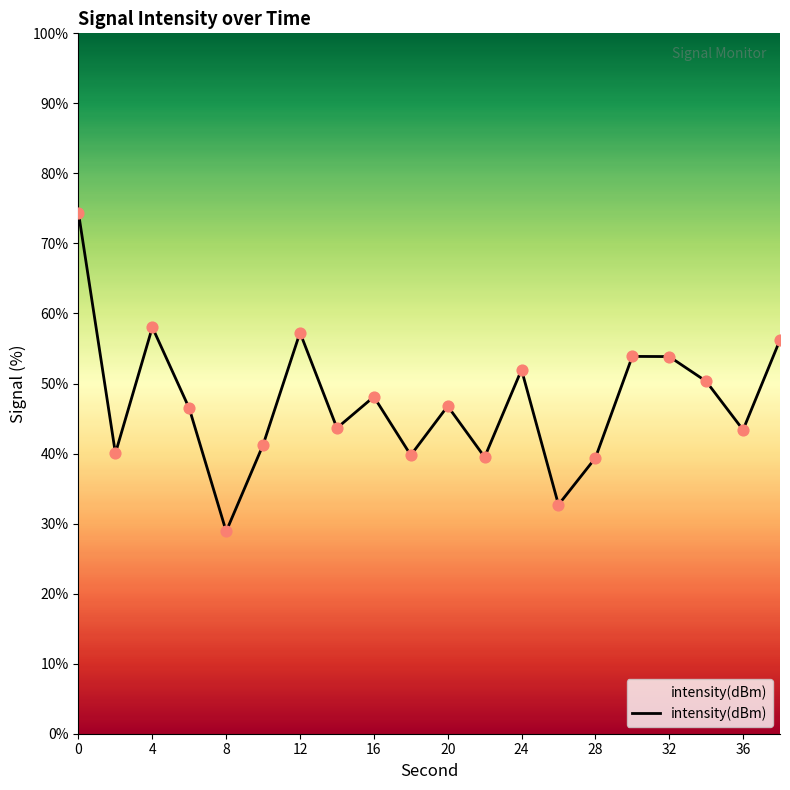

What is the difference between the maximum and minimum values?

45.5